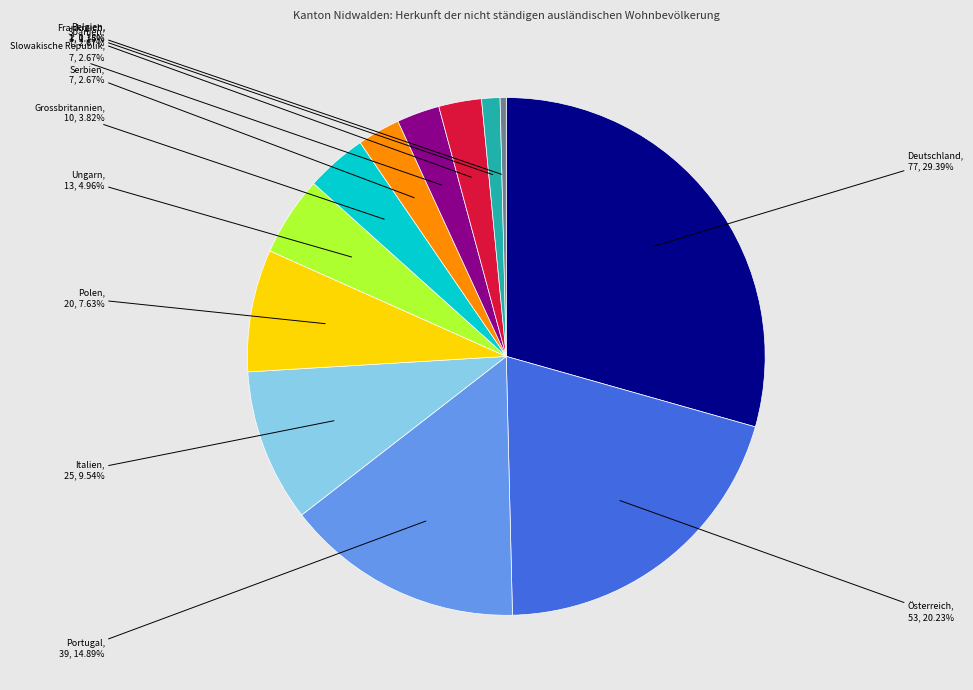

Does any single category account for the majority?

No